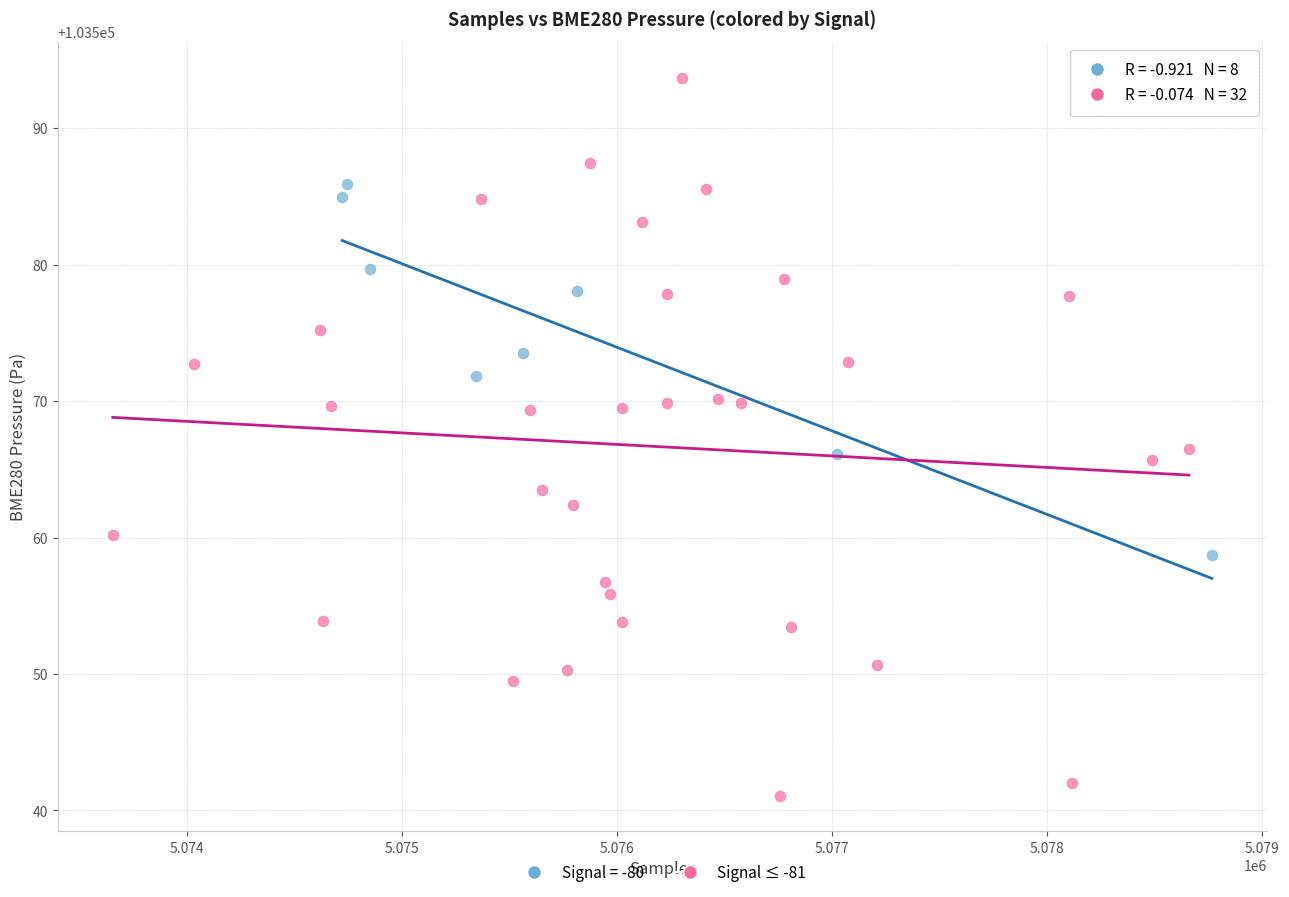

Which series reaches the maximum Y coordinate?

Signal ≤ -81